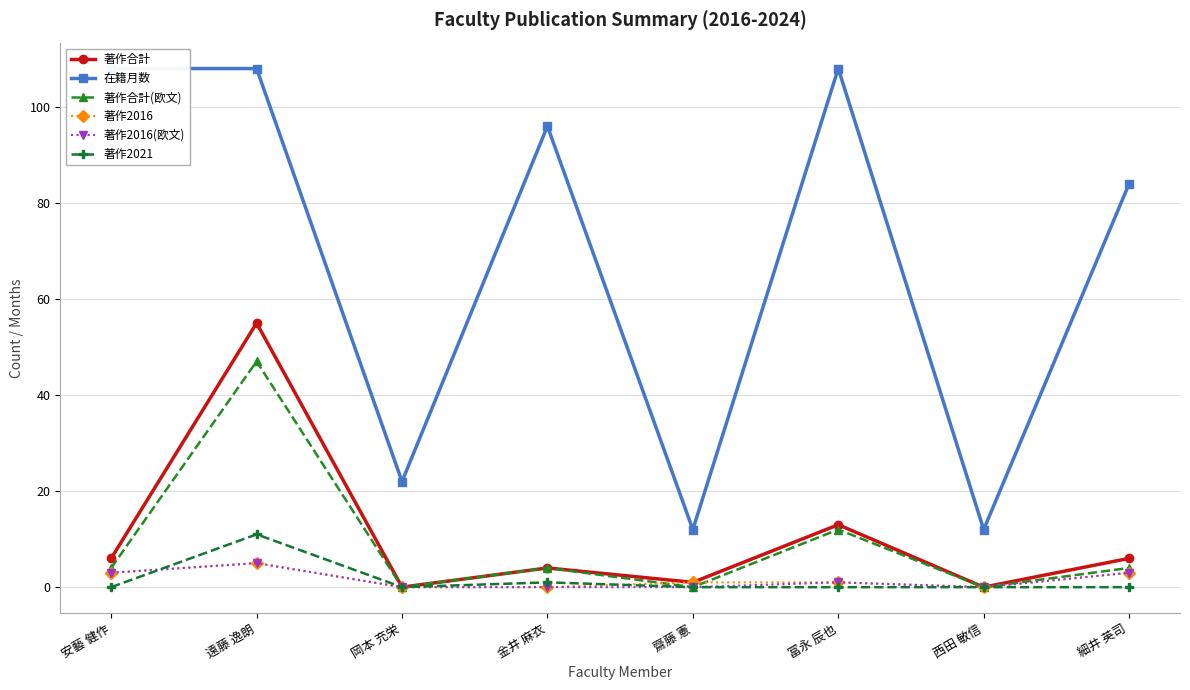

True or false: 著作2021 and 著作合計 intersect in this chart.

False